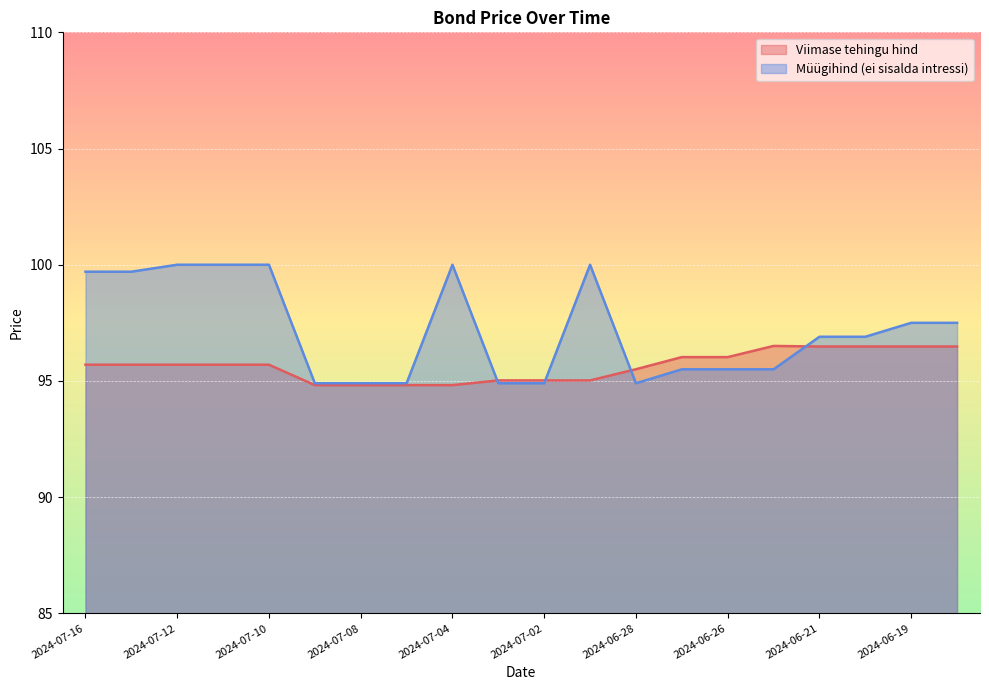

At which label does Viimase tehingu hind reach its minimum?

2024-07-09